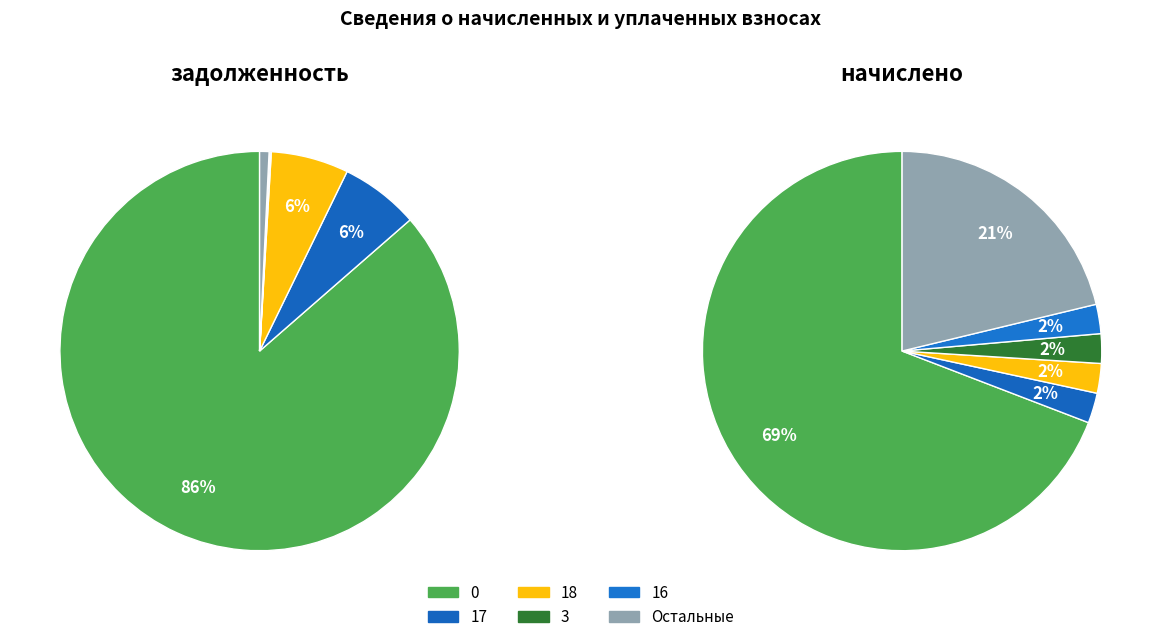

Is it true that 12 is 10% of the pie?

False